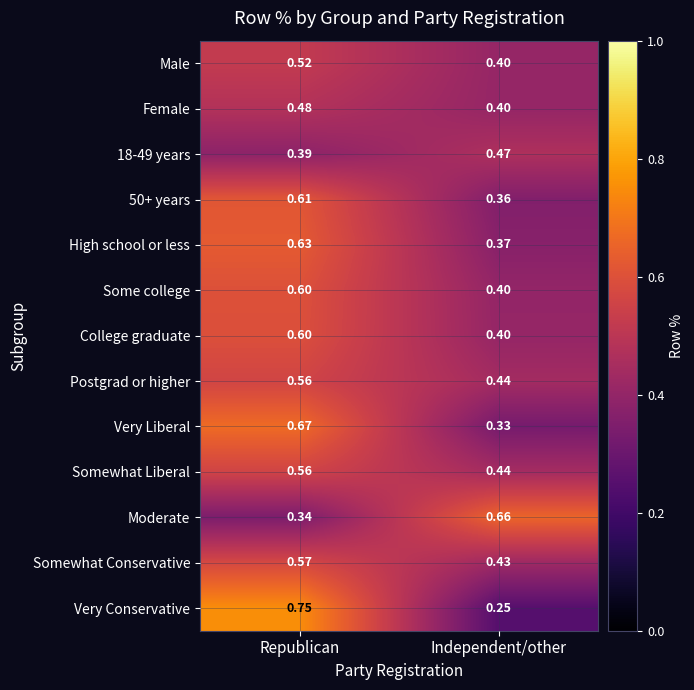

At which category is the sum across all series the highest?

Republican